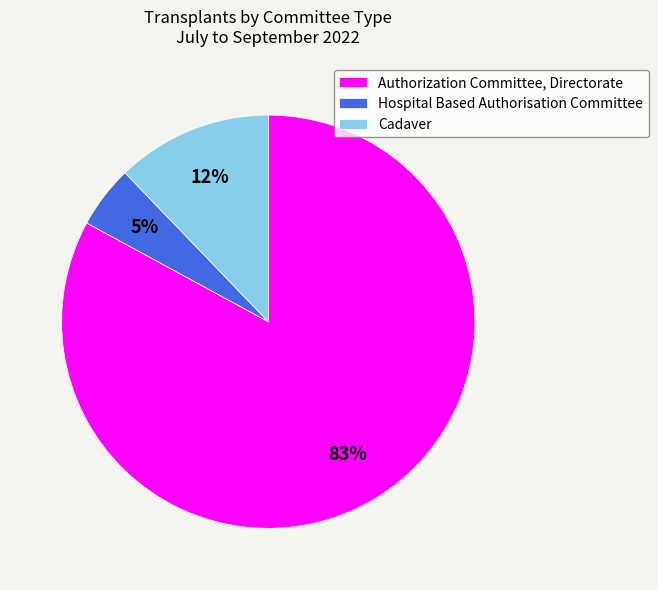

Do Cadaver and Authorization Committee, Directorate together represent more than half of the pie?

Yes